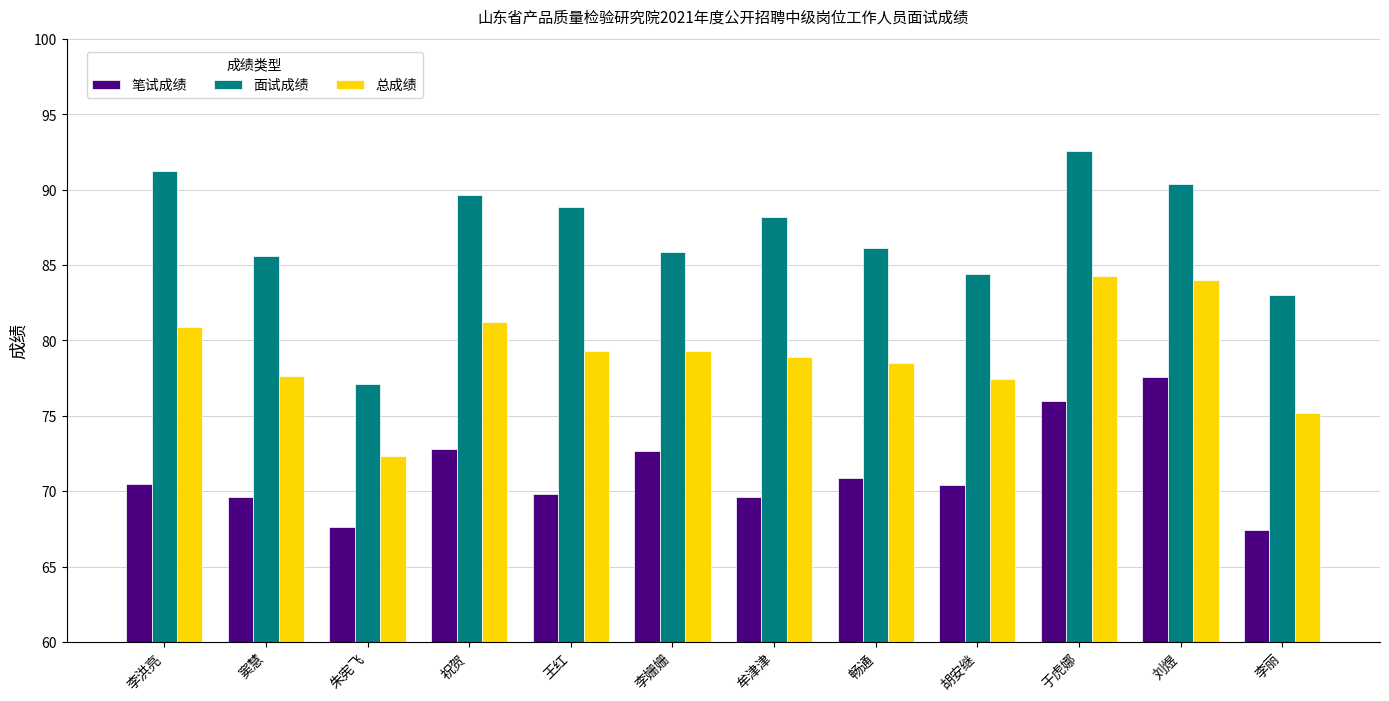

What is the maximum value for 面试成绩?

92.6